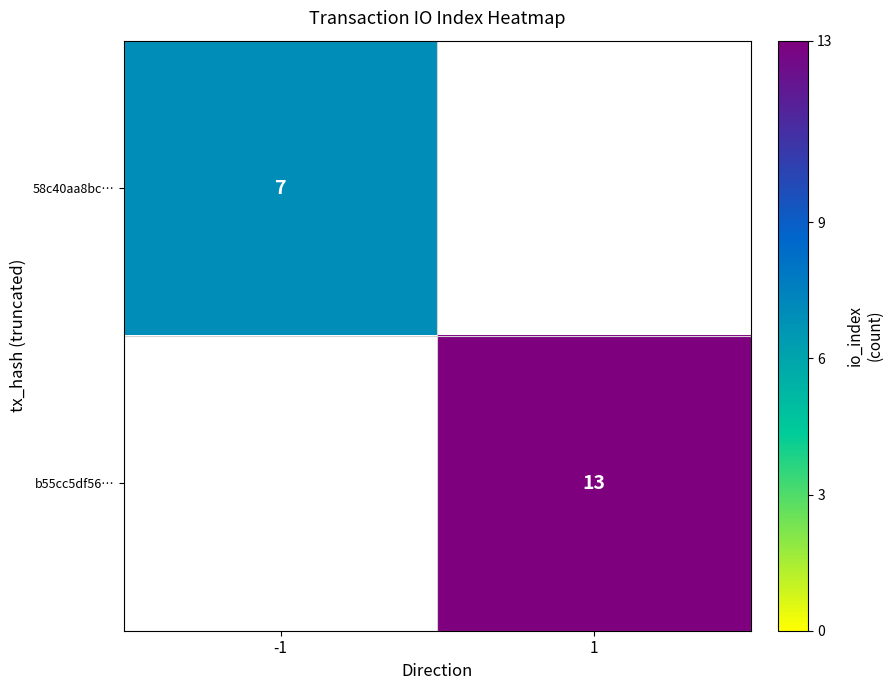

Between 1 and -1, which is larger?

-1